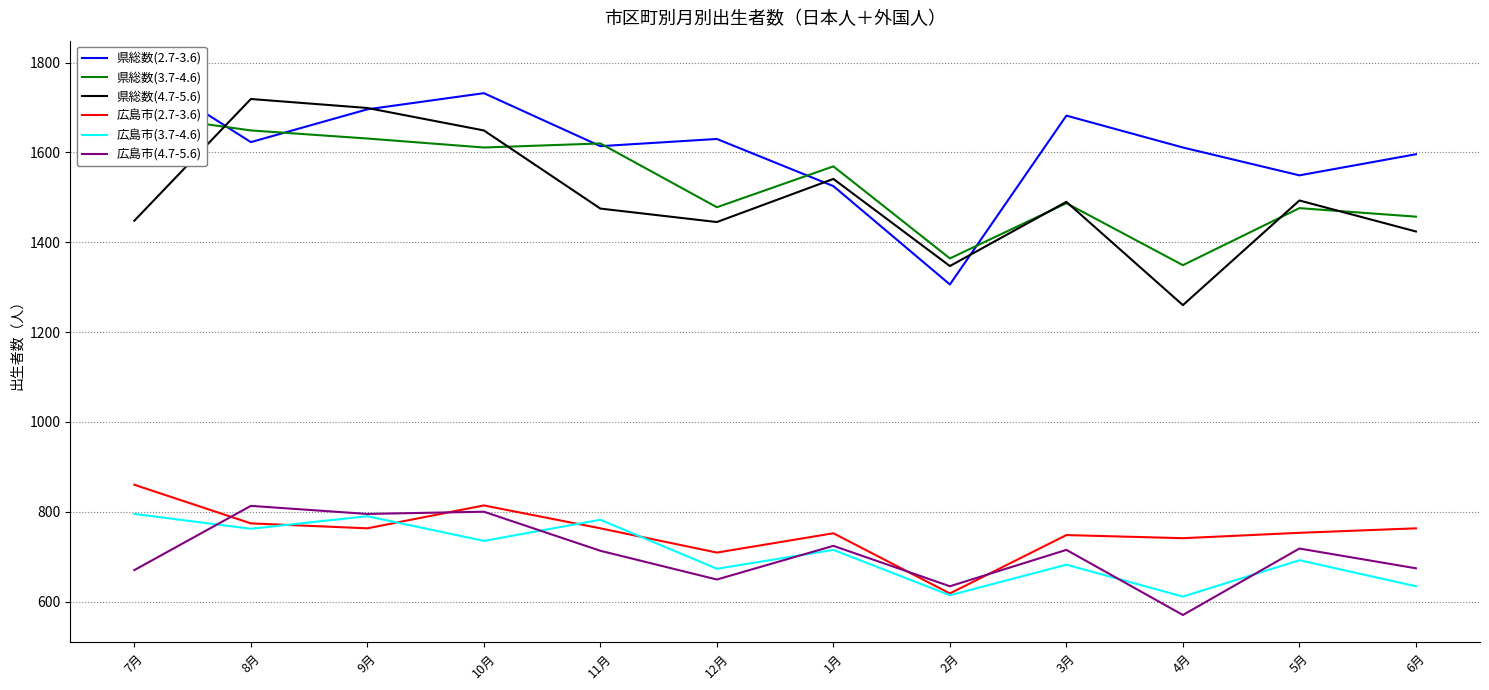

What is the label of the 3rd point from the right?

4月